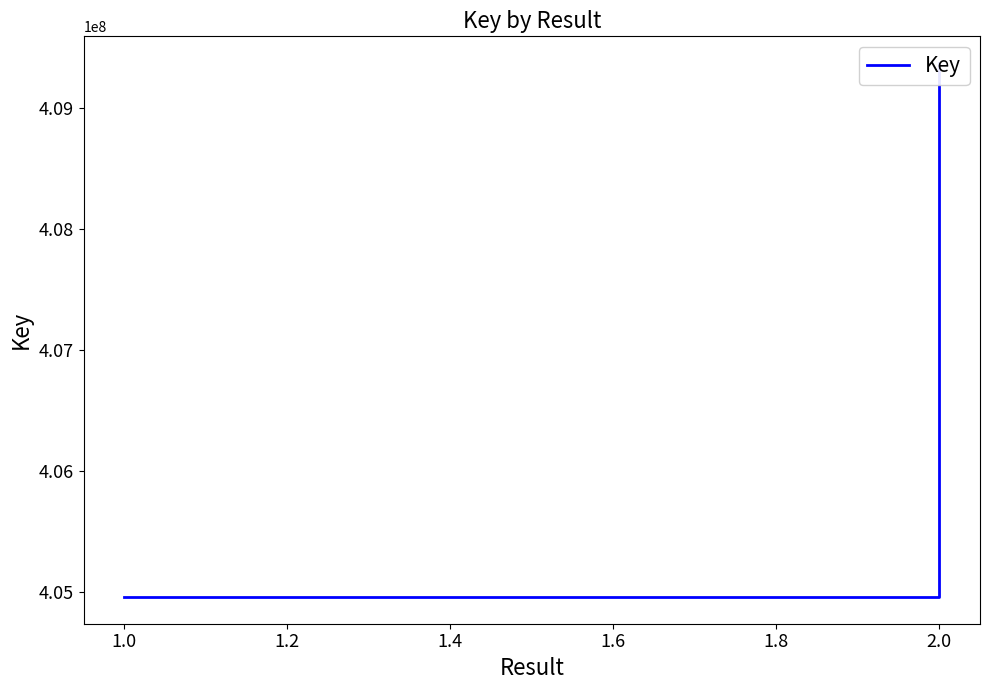

True or false: the data shows 239208851 at 1.0.

False